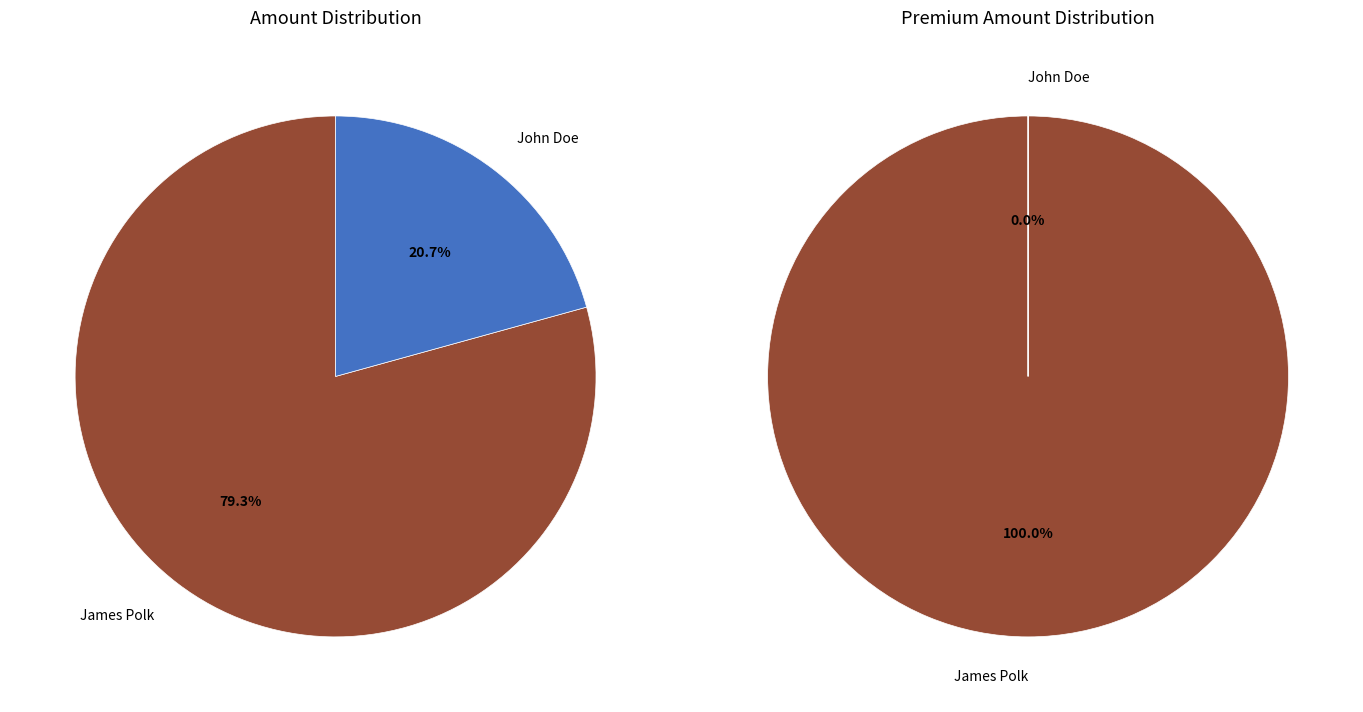

How many slices are in this pie chart?

2